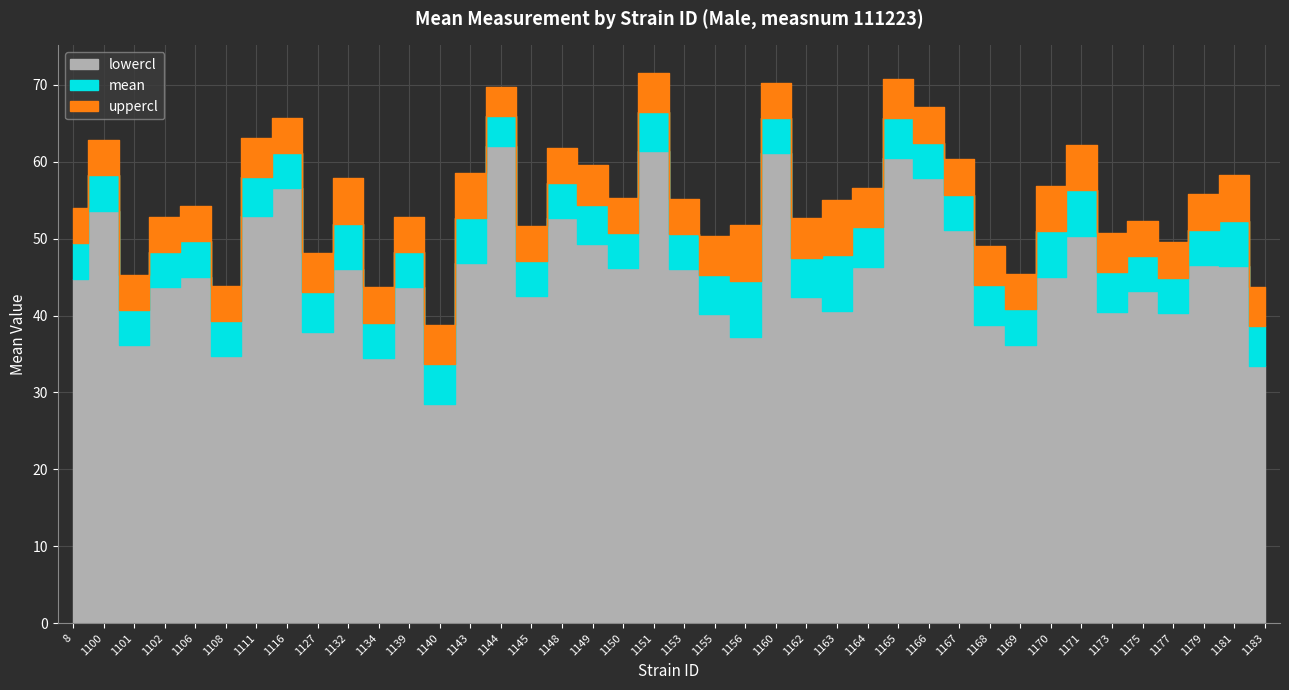

What are all the series names shown in the legend?

mean, uppercl, lowercl